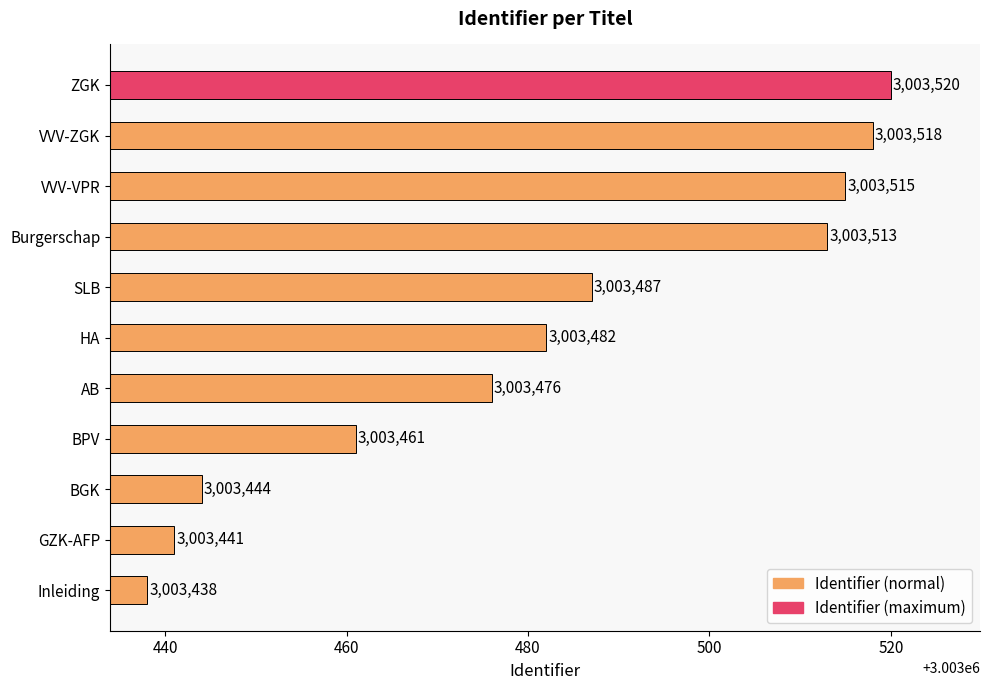

True or false: the data shows 1089203 at VVV-ZGK.

False